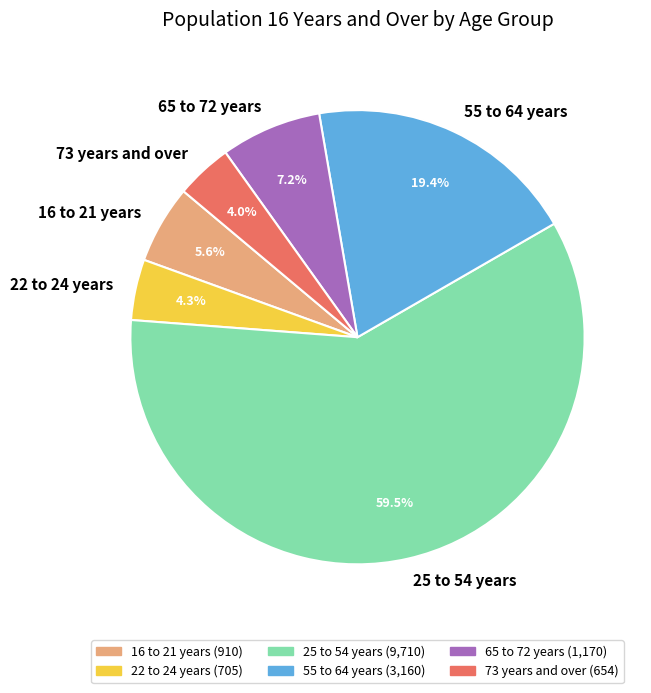

Between 16 to 21 years and 22 to 24 years, which is larger?

16 to 21 years